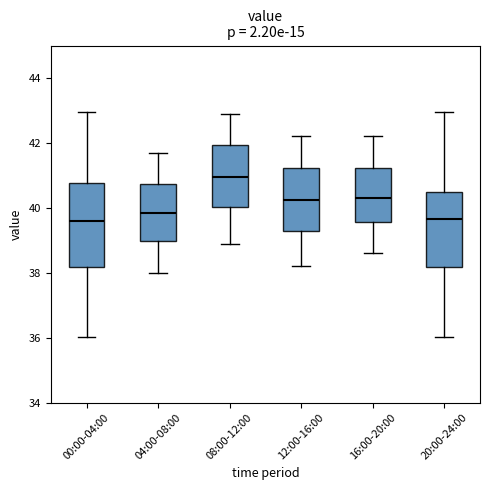

Reading left to right, transcribe this box plot: for each box, give where its median line is, the range the box spans, and where its two whiskers end, as read against the y-axis. The values are not printed on the chart, so give them approximately, as read against the axis.

00:00-04:00: median 39.6, box 38.2 to 40.8, whiskers 36.0 to 43.0
04:00-08:00: median 39.8, box 39.0 to 40.8, whiskers 38.0 to 41.8
08:00-12:00: median 41.0, box 40.0 to 42.0, whiskers 39.0 to 43.0
12:00-16:00: median 40.2, box 39.2 to 41.2, whiskers 38.2 to 42.2
16:00-20:00: median 40.4, box 39.6 to 41.2, whiskers 38.6 to 42.2
20:00-24:00: median 39.6, box 38.2 to 40.4, whiskers 36.0 to 43.0